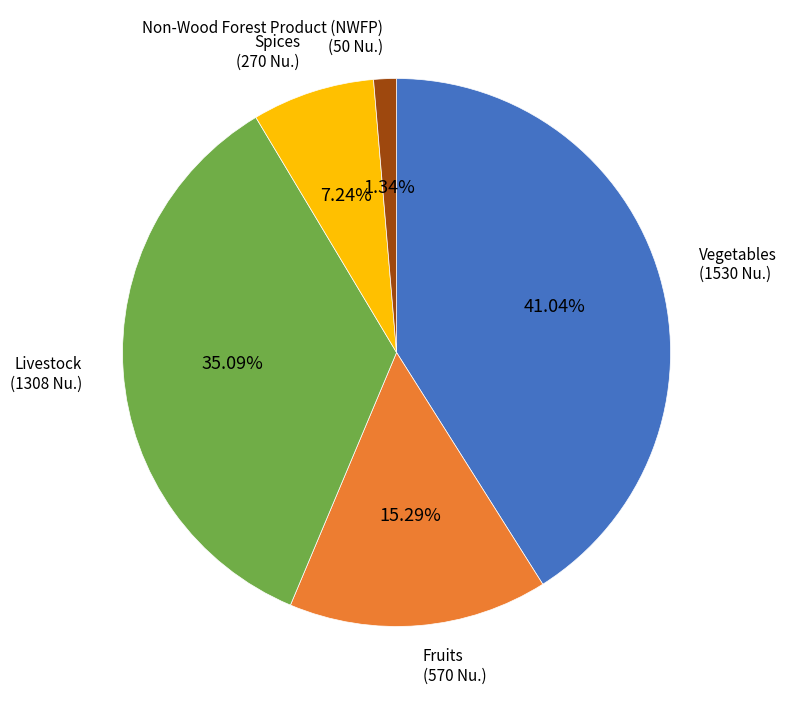

Do Livestock and Non-Wood Forest Product (NWFP) together represent more than half of the pie?

No